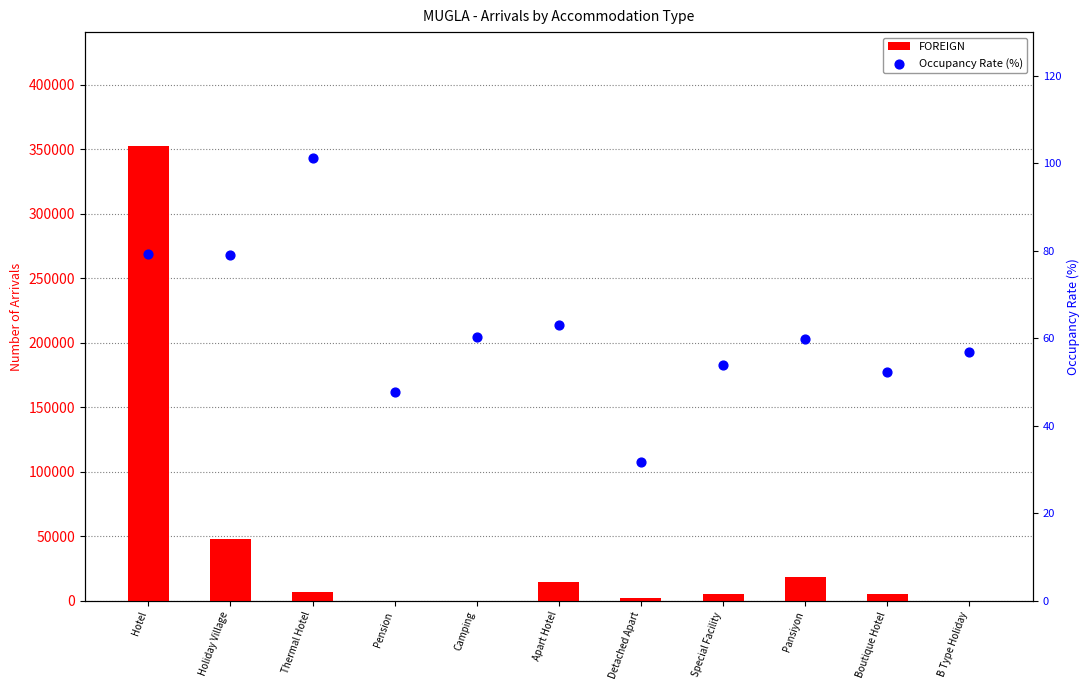

At which category is the sum across all series the highest?

Hotel